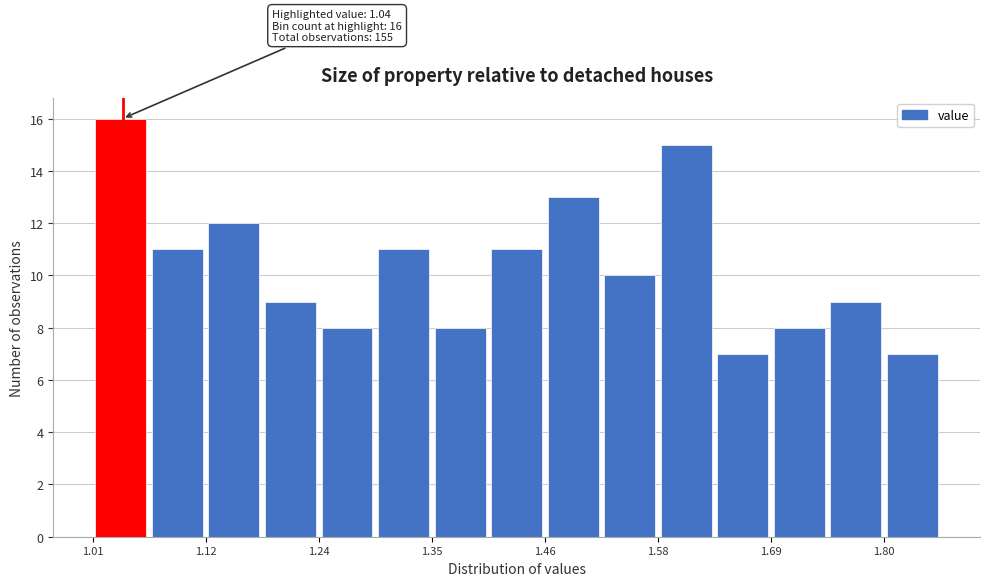

Read against the x-axis, roughly where is the centre of the tallest bar?

1.04